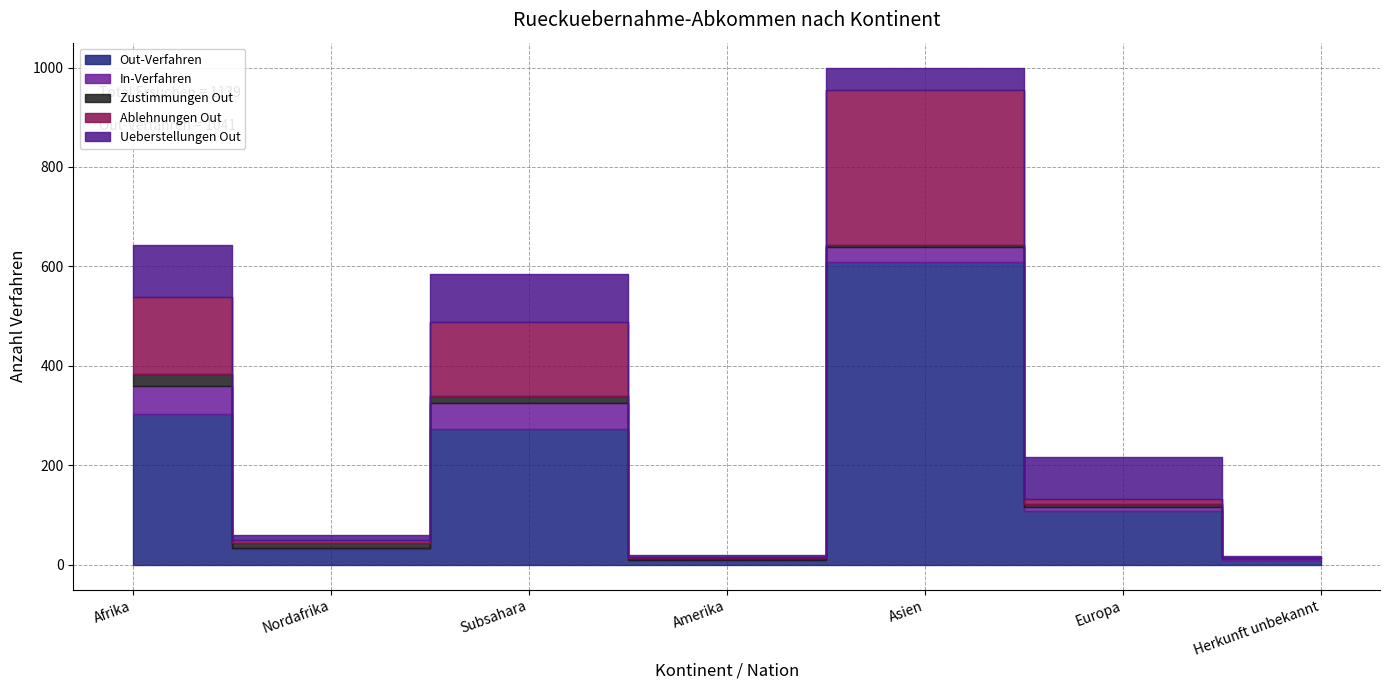

List the series in order of their peak value, lowest first.

Zustimmungen Out, In-Verfahren, Ueberstellungen Out, Ablehnungen Out, Out-Verfahren